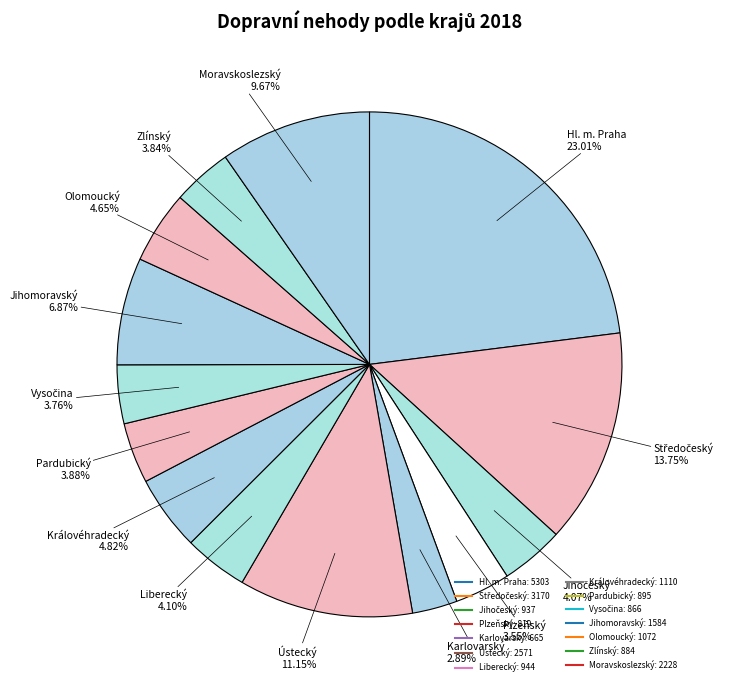

How many slices are in this pie chart?

14